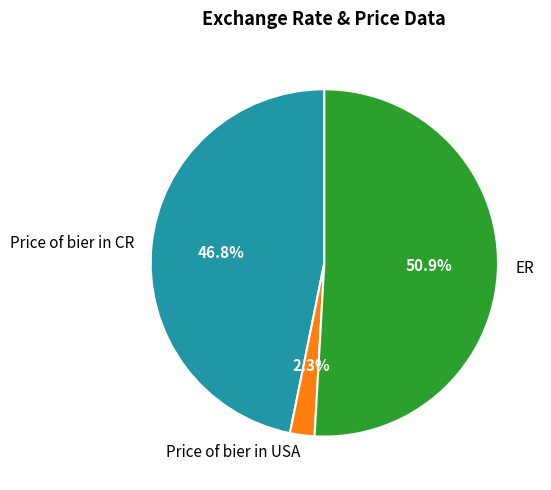

Which slice represents more than half of the pie?

ER